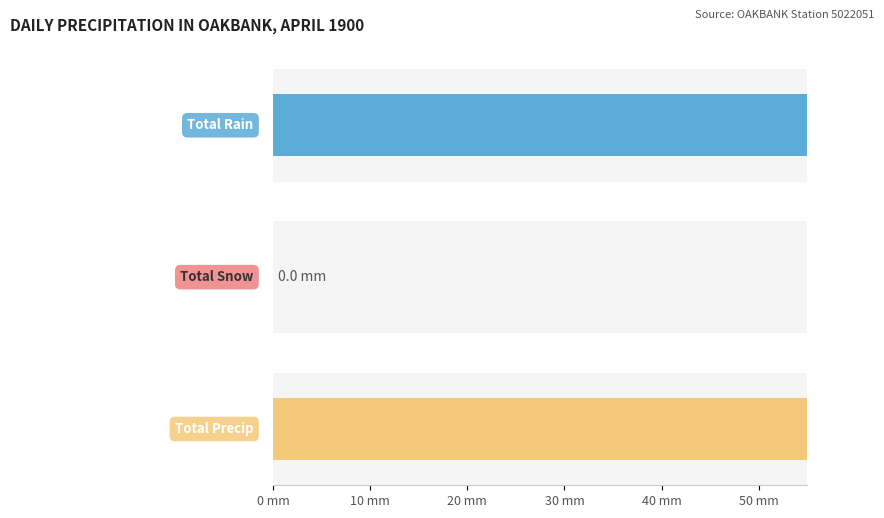

What is the difference between the maximum and minimum values in the Total Precip (mm) series?

48.3